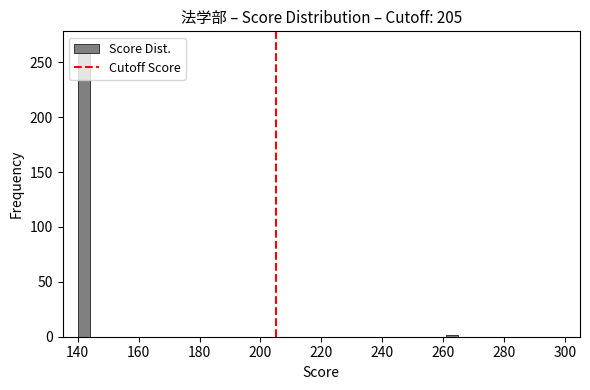

Read against the x-axis, roughly where is the centre of the tallest bar?

142